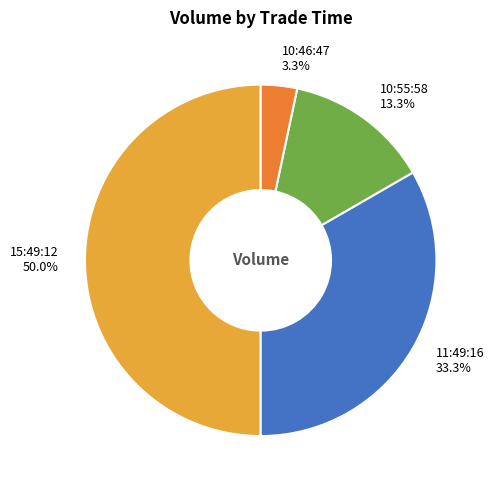

What is the largest slice in the pie chart?

15:49:12